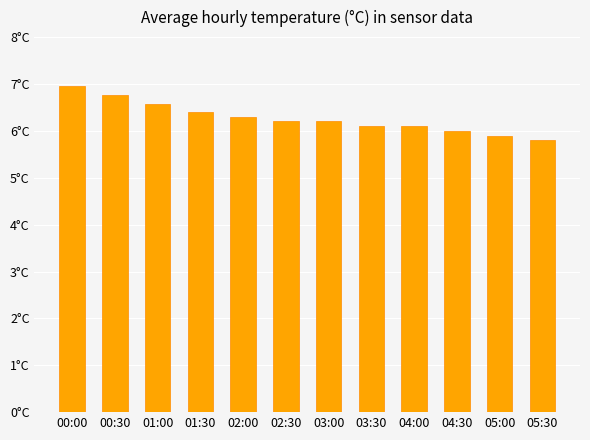

List the labels in order of value, smallest first.

05:30, 05:00, 04:30, 03:30, 04:00, 02:30, 03:00, 02:00, 01:30, 01:00, 00:30, 00:00